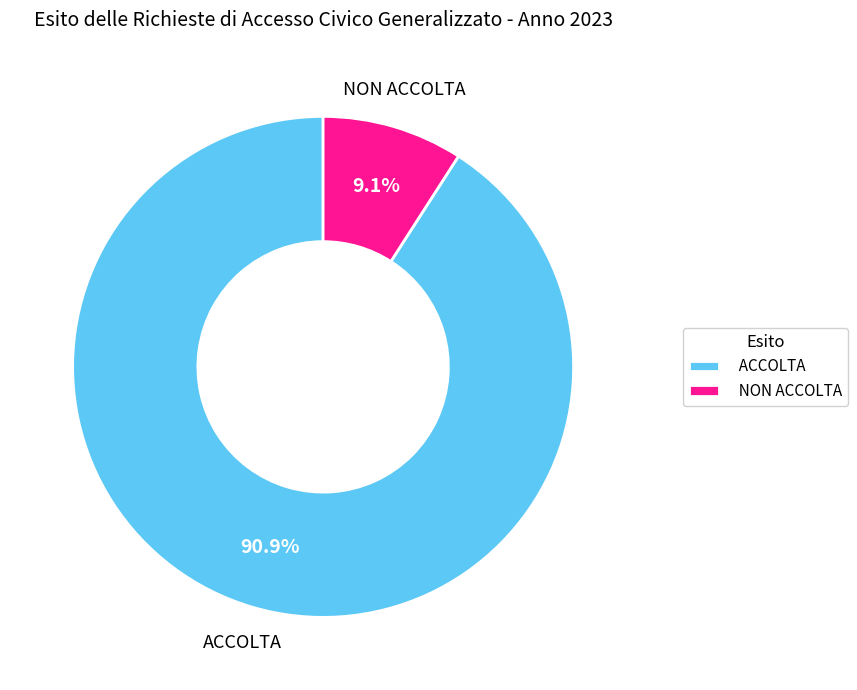

To the nearest percent, what percentage of the pie is ACCOLTA?

91%